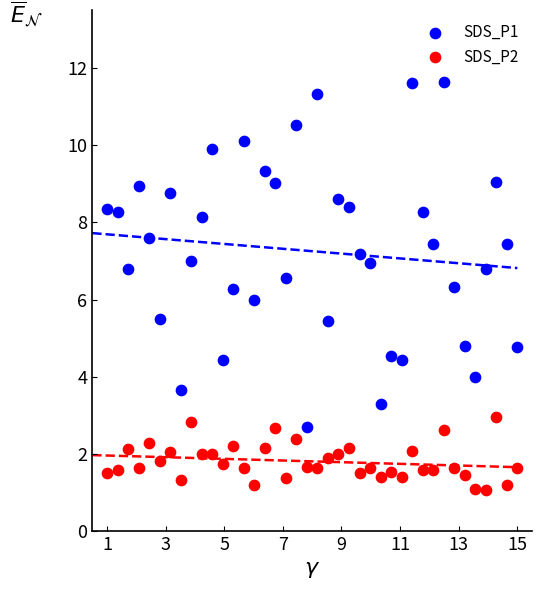

Which series reaches the minimum Y coordinate?

SDS_P2